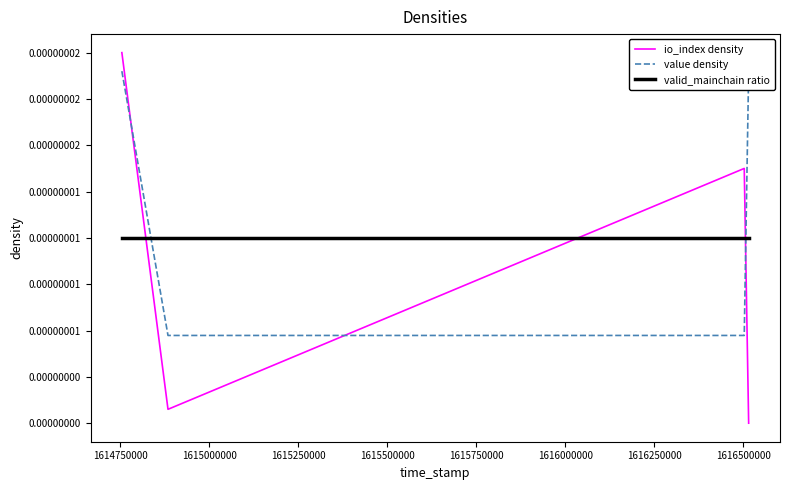

In io_index density, how many points are lower than both neighbors (excluding endpoints)?

1